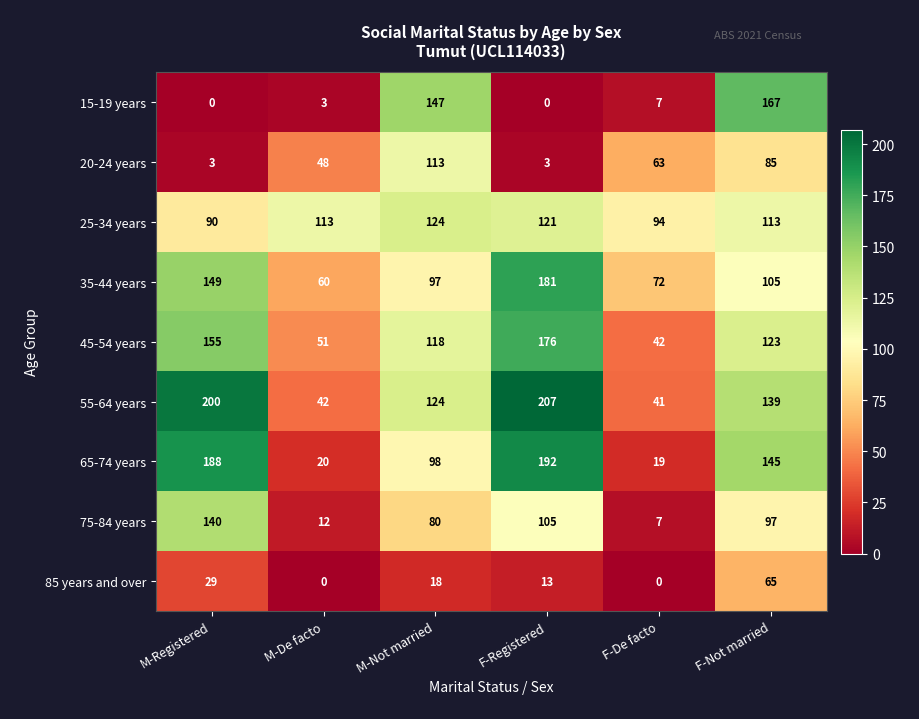

What is the difference between the highest and lowest values at M-Registered?

200